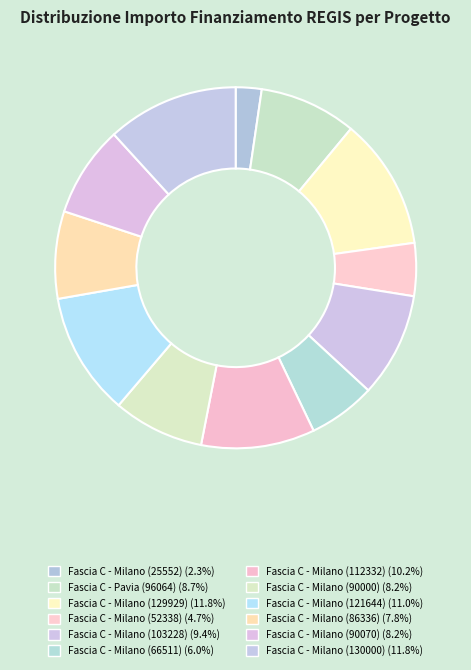

Combined, what portion of the pie is Fascia C - Milano (25552) and Fascia C - Milano (129929)?

14.1%